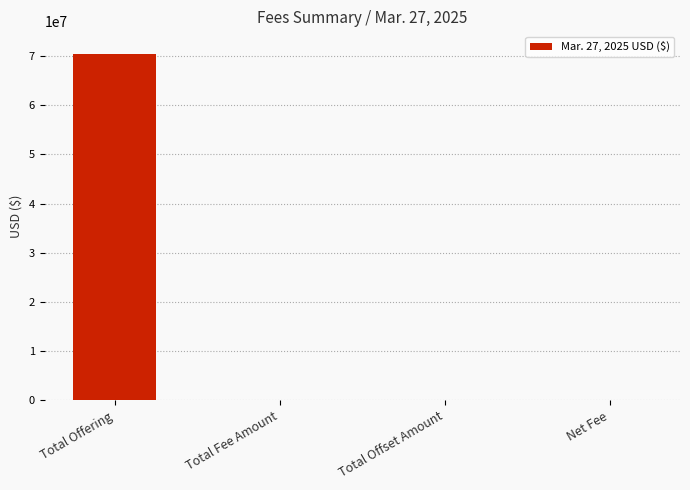

What is the sum of all values?

70334030